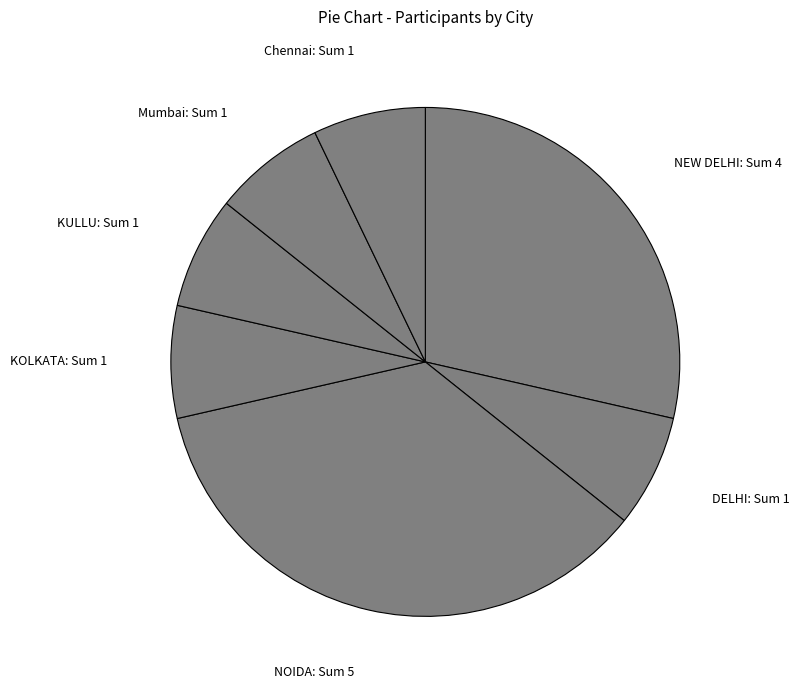

Between KULLU: Sum 1 and NOIDA: Sum 5, which is larger?

NOIDA: Sum 5